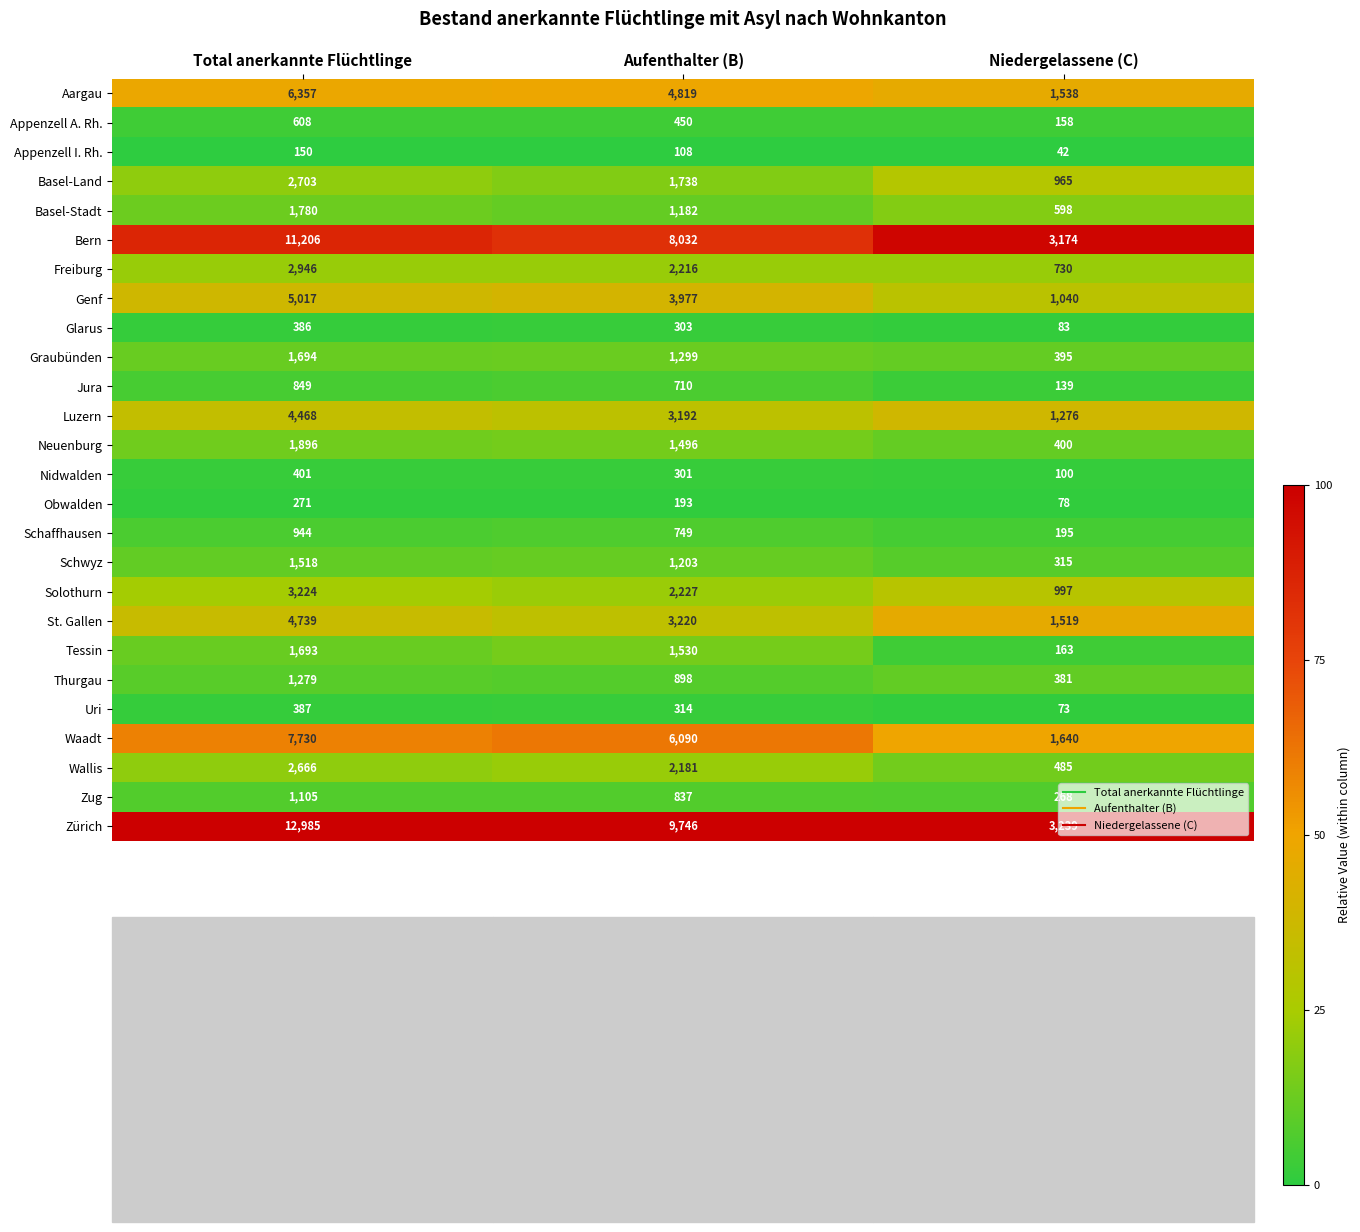

Which series has the largest total across all categories?

Zürich